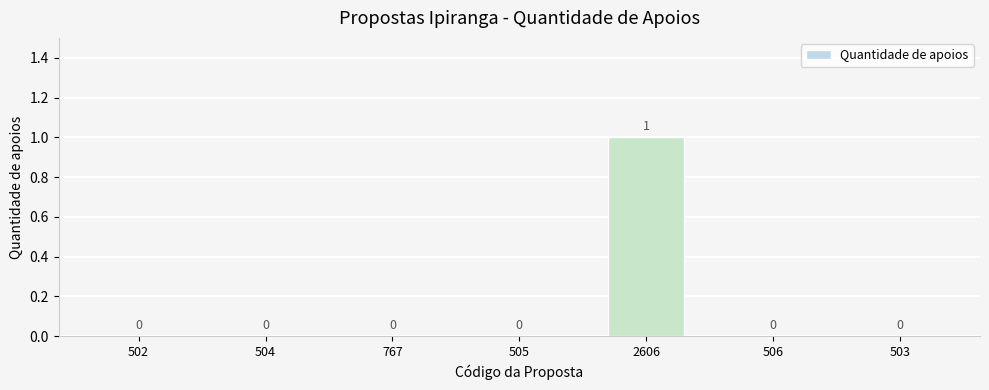

Which category has the highest value across all series?

2606